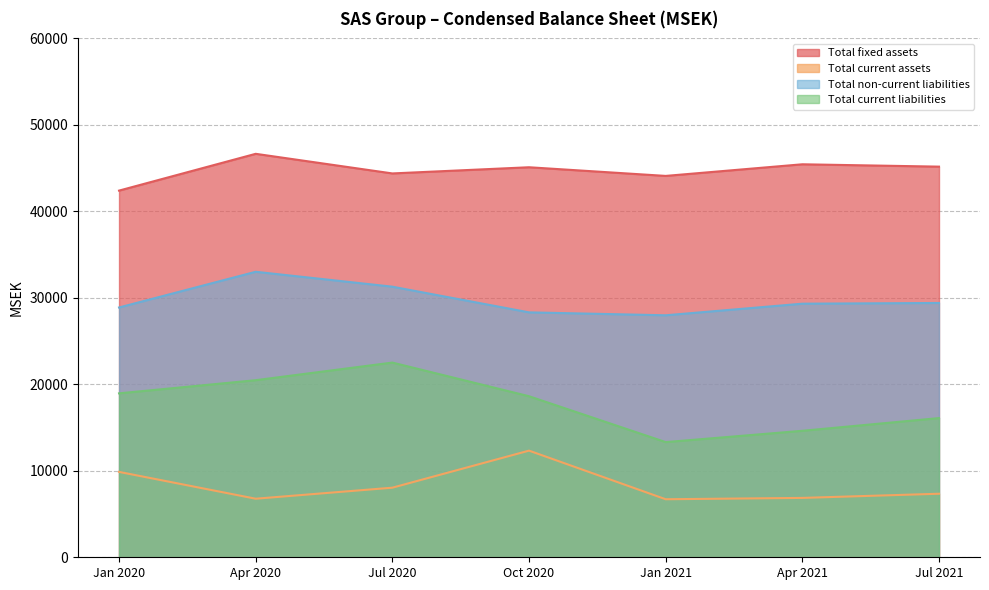

What is the difference between the maximum and minimum values in the Total non-current liabilities series?

5032